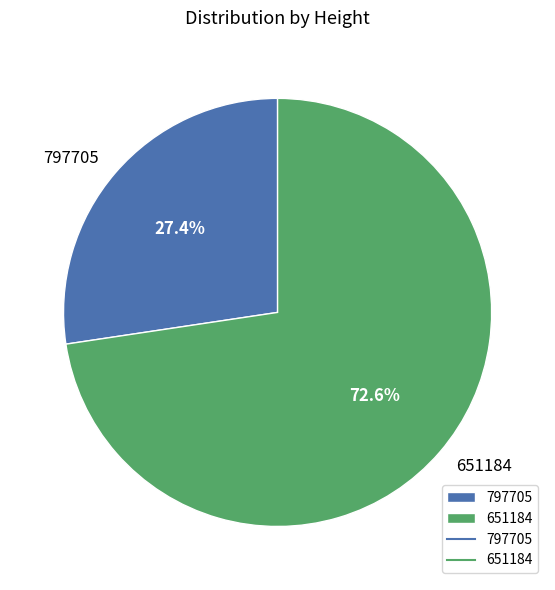

True or false: 797705 accounts for 19% of the total.

False